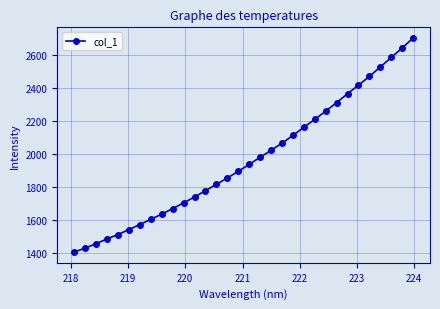

What is the value of the 22nd point from the left?

2164.0